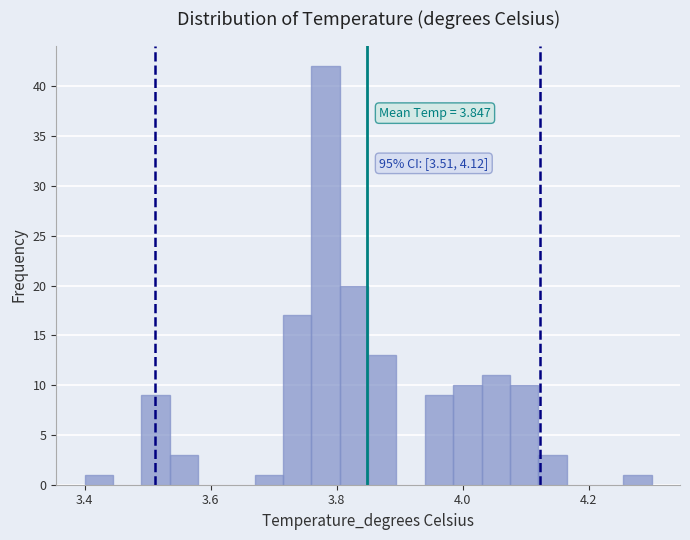

Around what value on the x-axis is the tallest bar? Give the approximate position of its centre, as read against the axis.

3.78